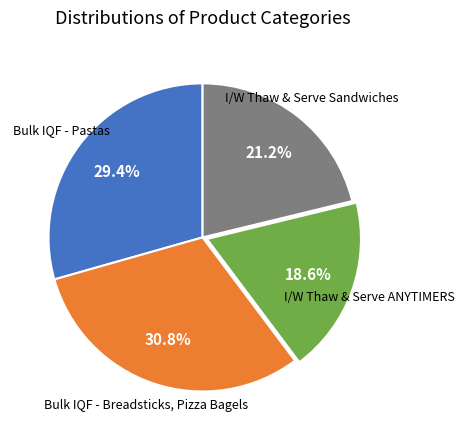

Is there a majority slice in this chart?

No